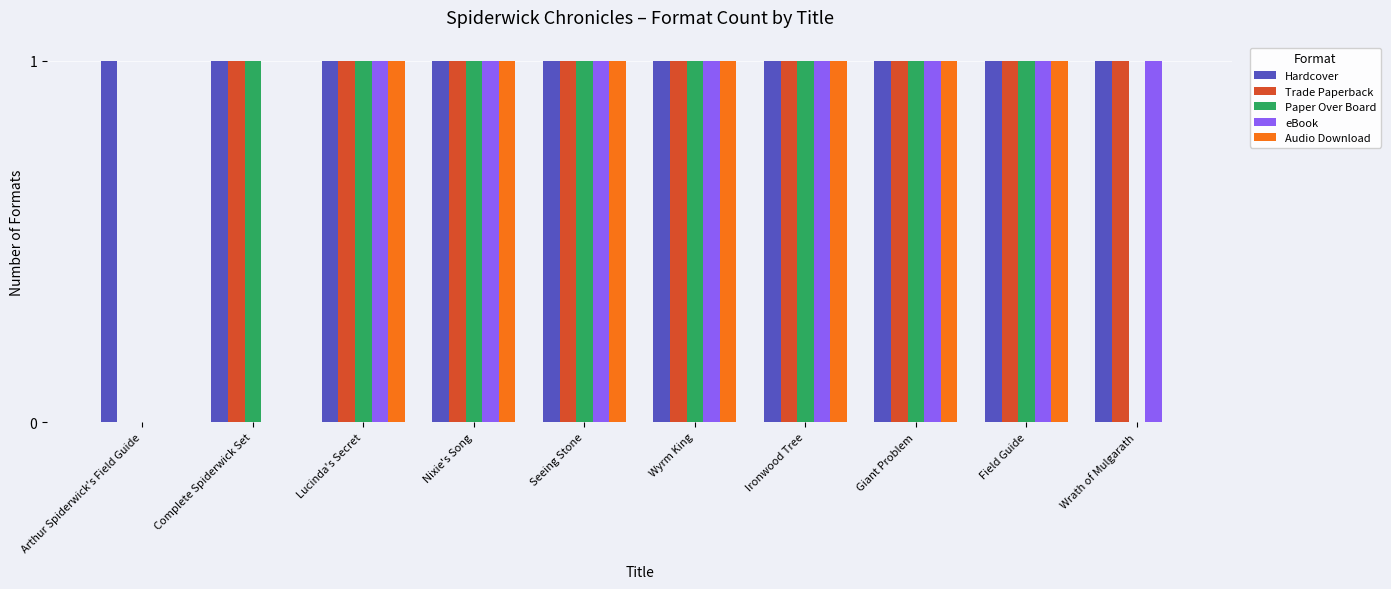

What is the maximum value for eBook?

1